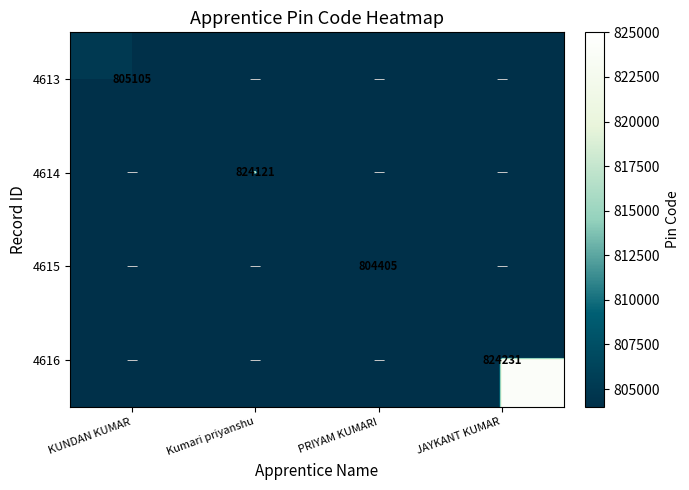

How many distinct data groups are displayed?

4